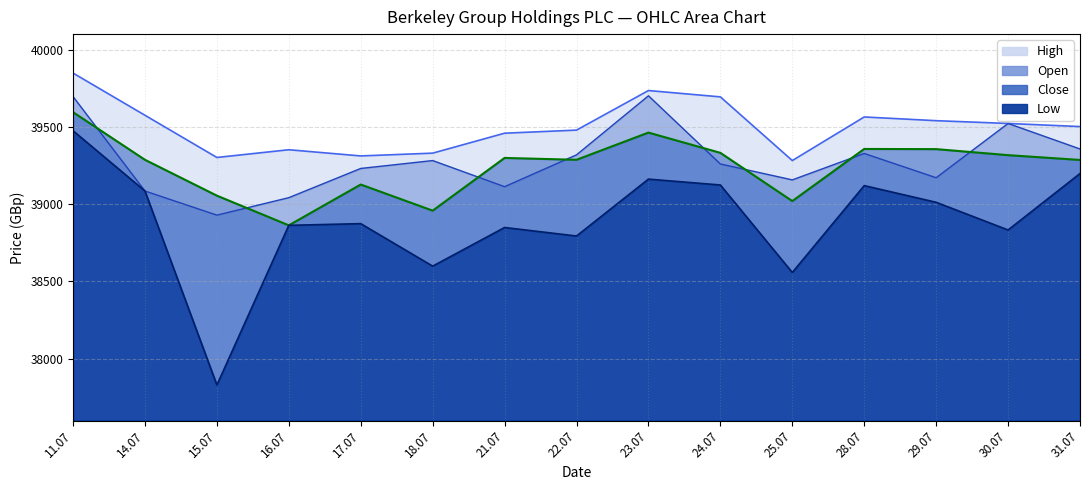

List the series in order of their peak value, lowest first.

Low, Close, Open, High